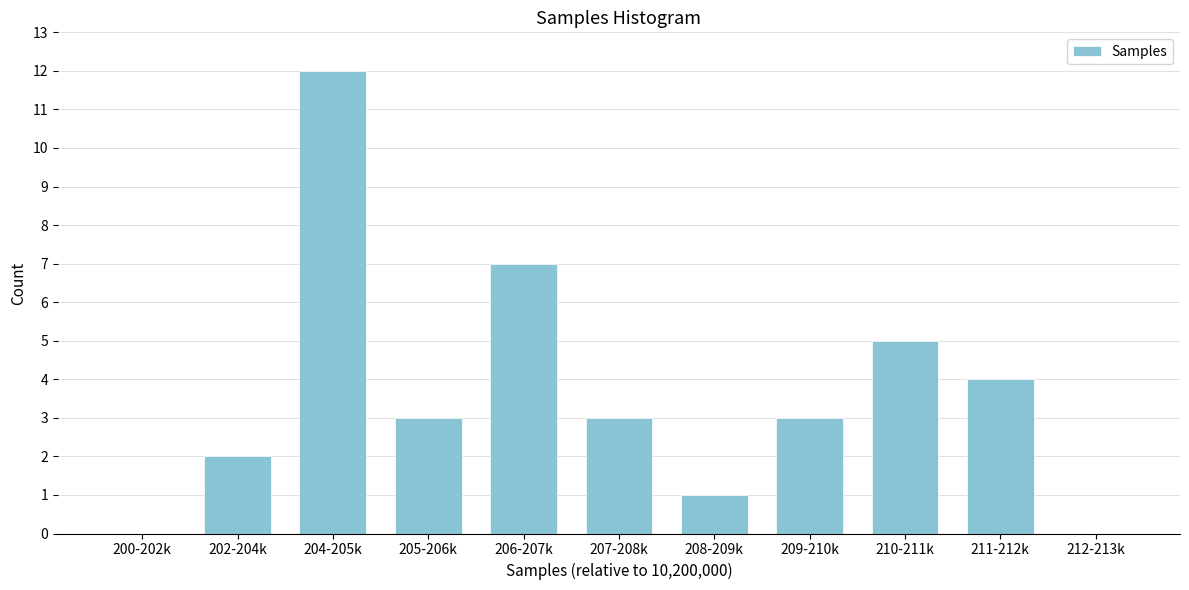

Reading right to left, what are all the values shown in this chart?

212-213k=0	211-212k=4	210-211k=5	209-210k=3	208-209k=1	207-208k=3	206-207k=7	205-206k=3	204-205k=12	202-204k=2	200-202k=0